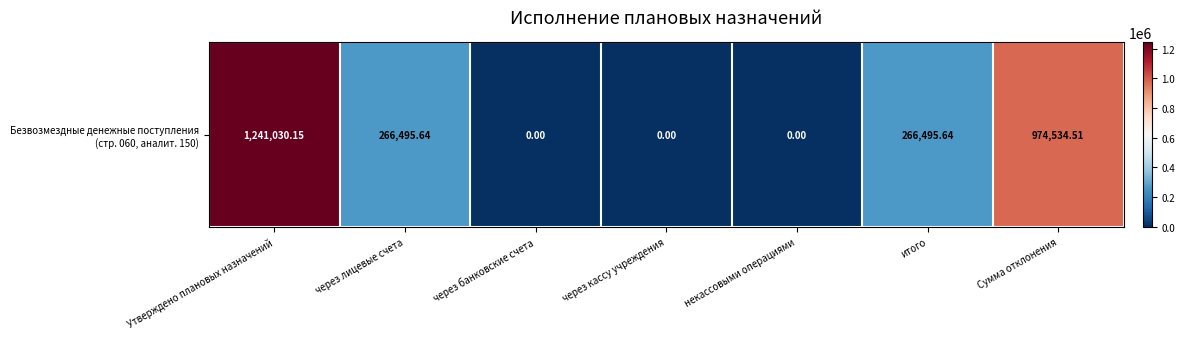

Rank the categories by value from lowest to highest.

через банковские счета, через кассу учреждения, некассовыми операциями, через лицевые счета, итого, Сумма отклонения, Утверждено плановых назначений